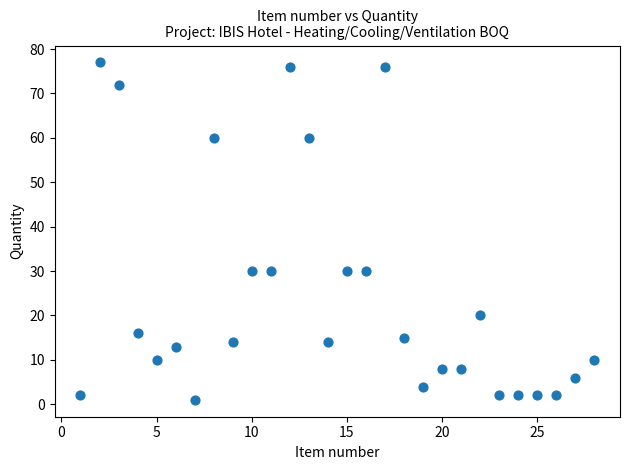

What is the range of X values (max minus min)?

27